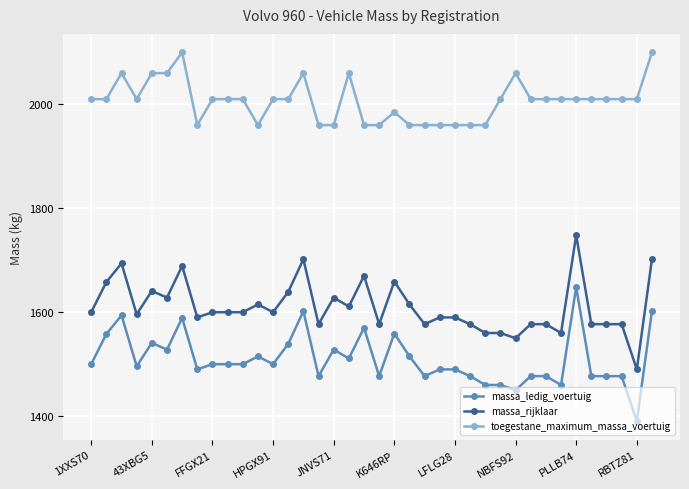

List the series in order of their peak value, lowest first.

massa_ledig_voertuig, massa_rijklaar, toegestane_maximum_massa_voertuig